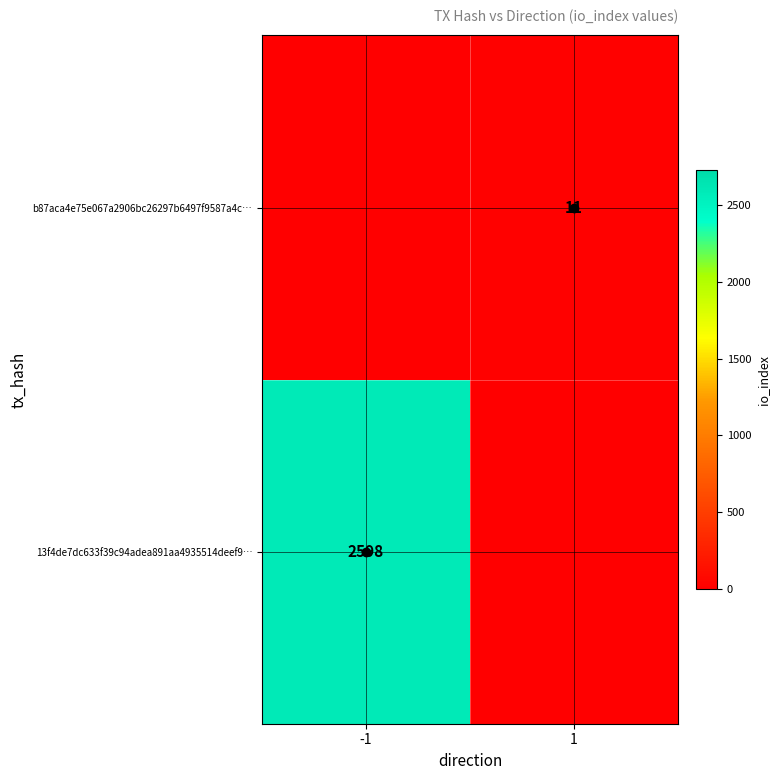

The b87aca4e75e067a2906bc26297b6497f9587a4c… series shows 3 at 1. True or false?

False